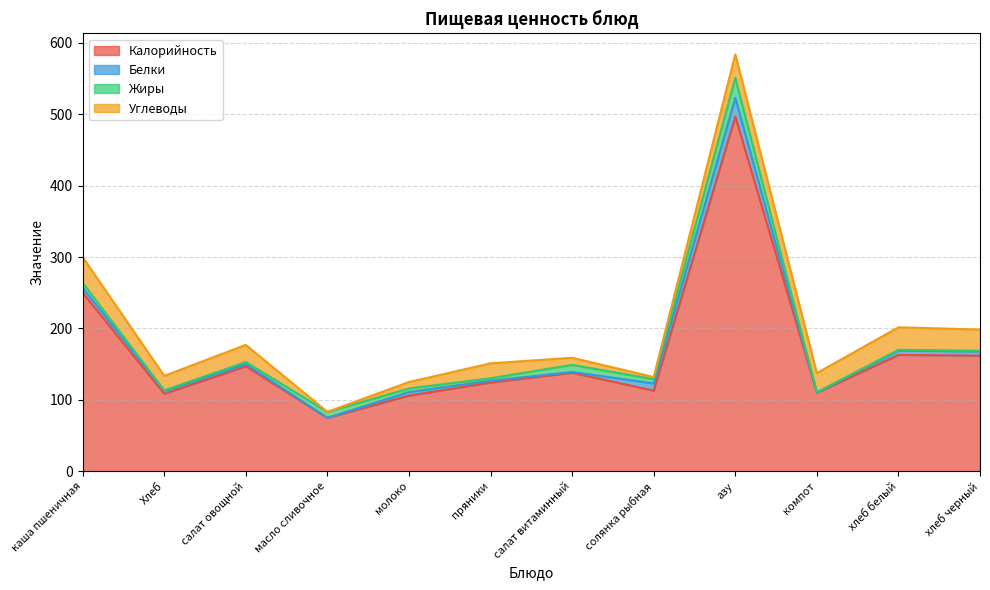

What are all the series names shown in the legend?

Калорийность, Белки, Жиры, Углеводы